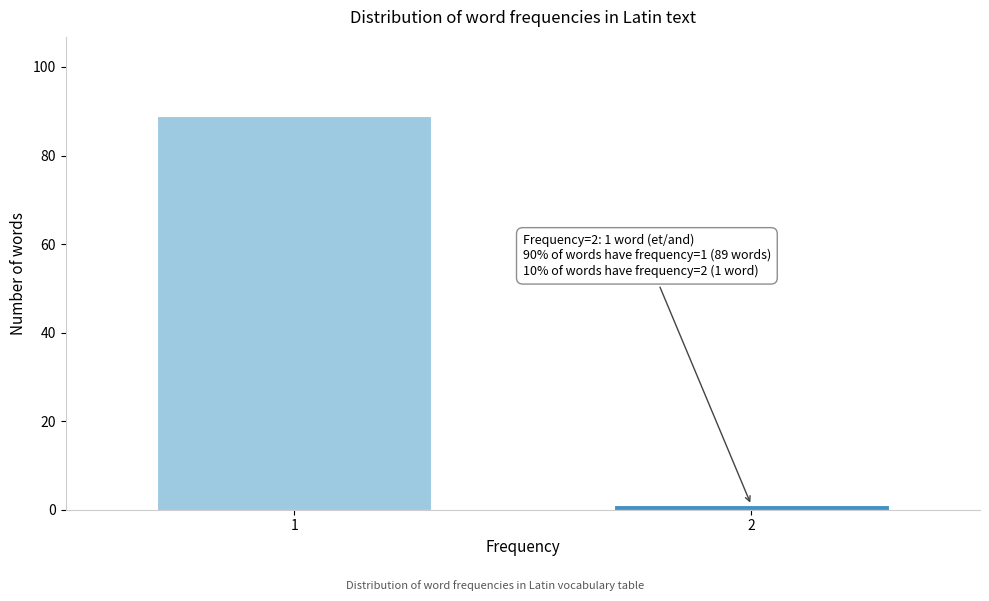

Reading left to right, what are all the values shown in this chart?

89	1